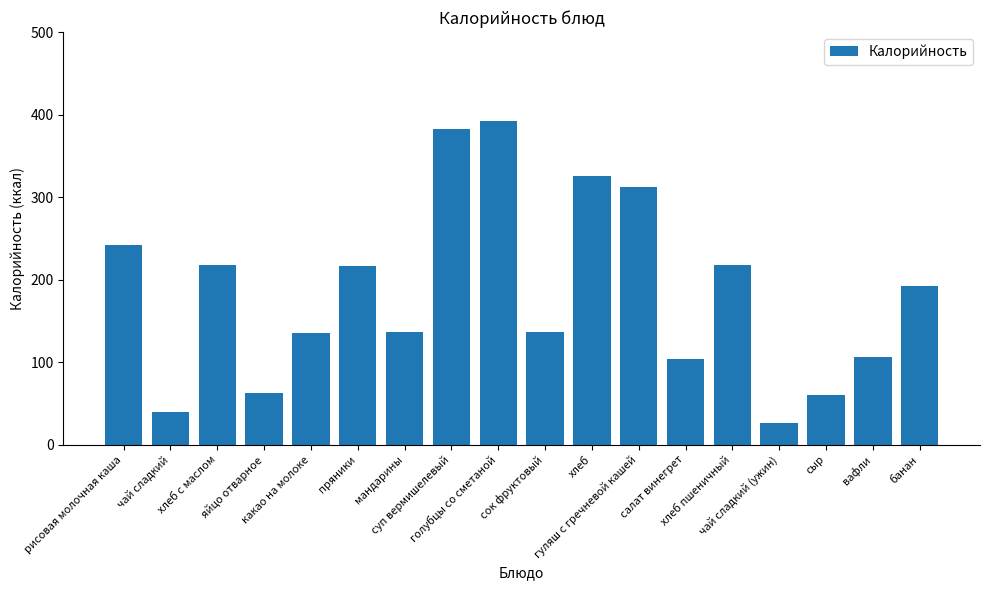

What is the sum of the values at хлеб and голубцы со сметаной?

718.4